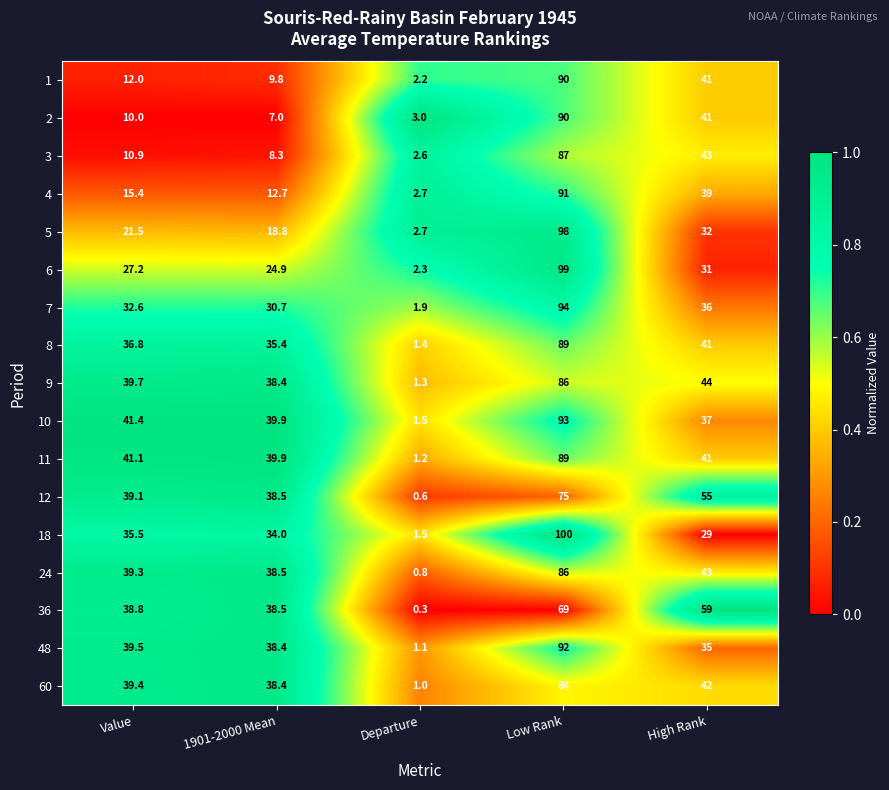

Rank the categories by 24 value from highest to lowest.

Low Rank, High Rank, Value, 1901-2000 Mean, Departure